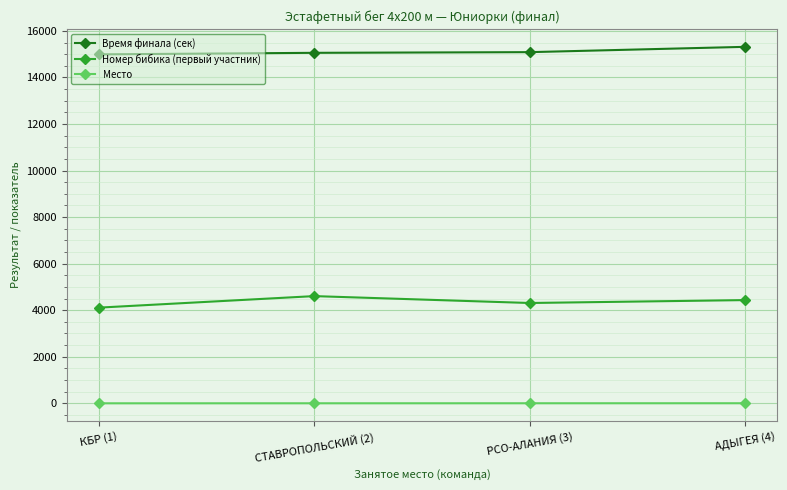

What is the difference between the maximum and minimum values in the Номер бибика (первый участник) series?

495